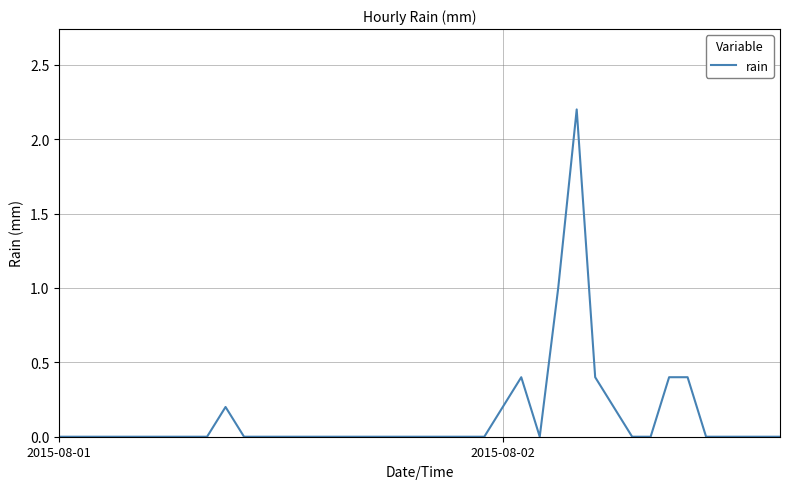

What is the difference between the maximum and minimum values?

2.2